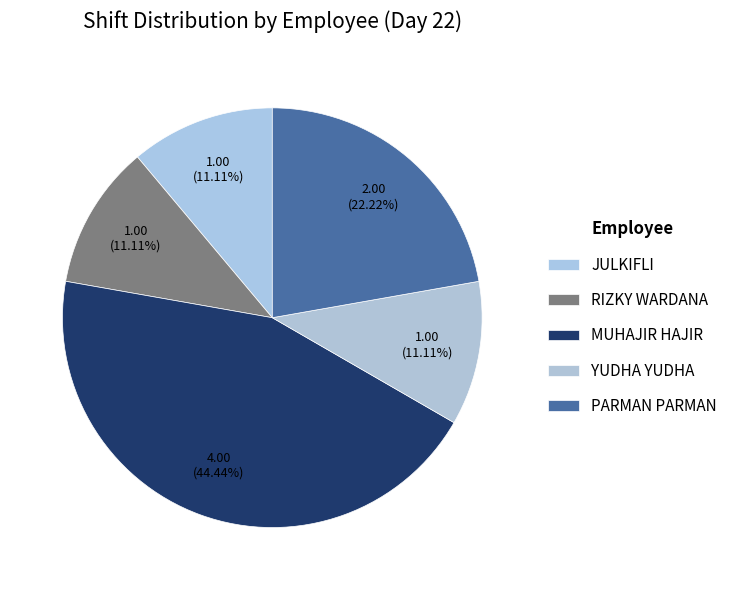

Is it true that YUDHA YUDHA is 11% of the pie?

True